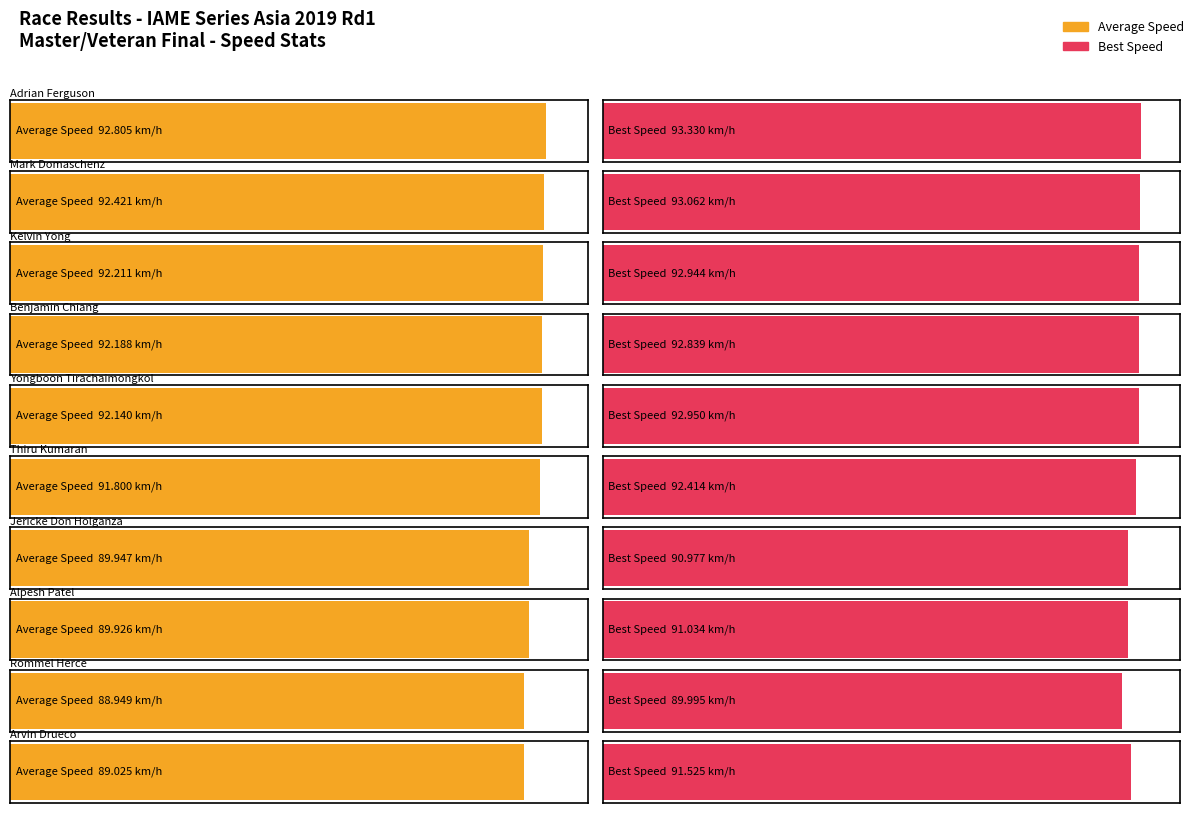

At which label is Best Speed closest to 91?

Jericke Don Holganza